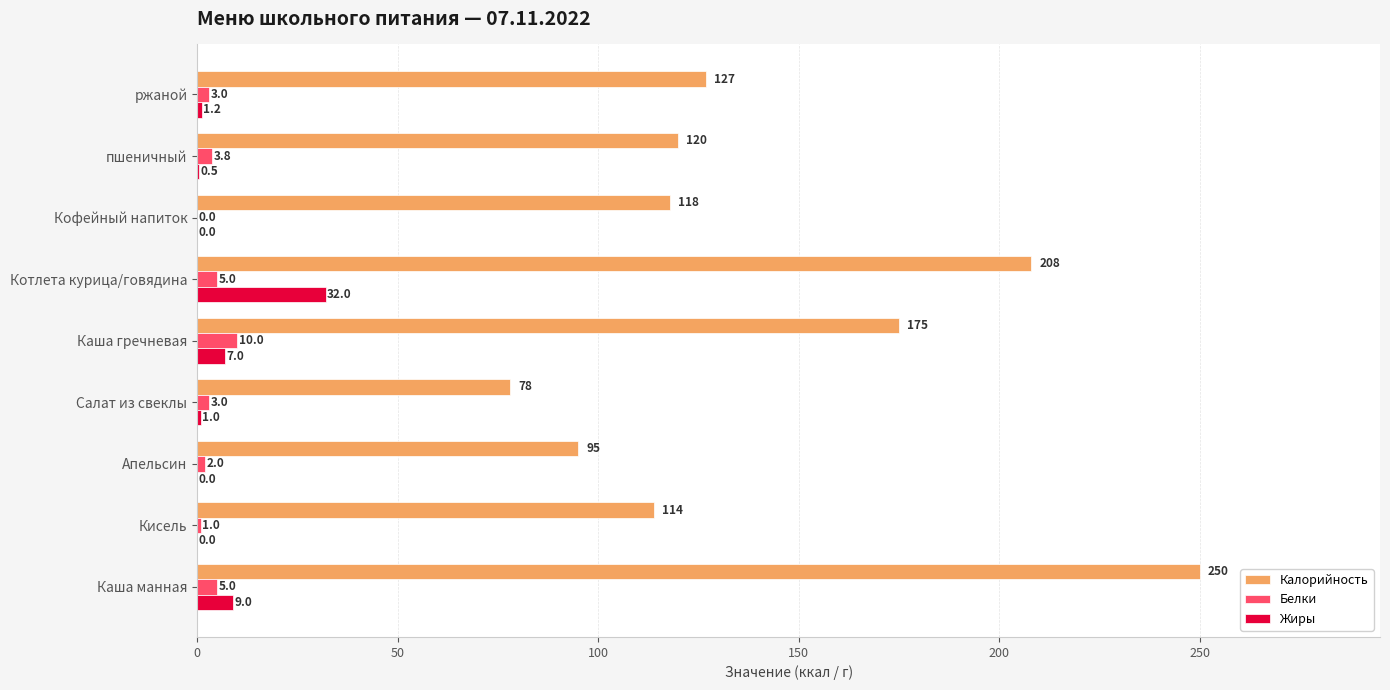

What are all the series names shown in the legend?

Калорийность, Белки, Жиры